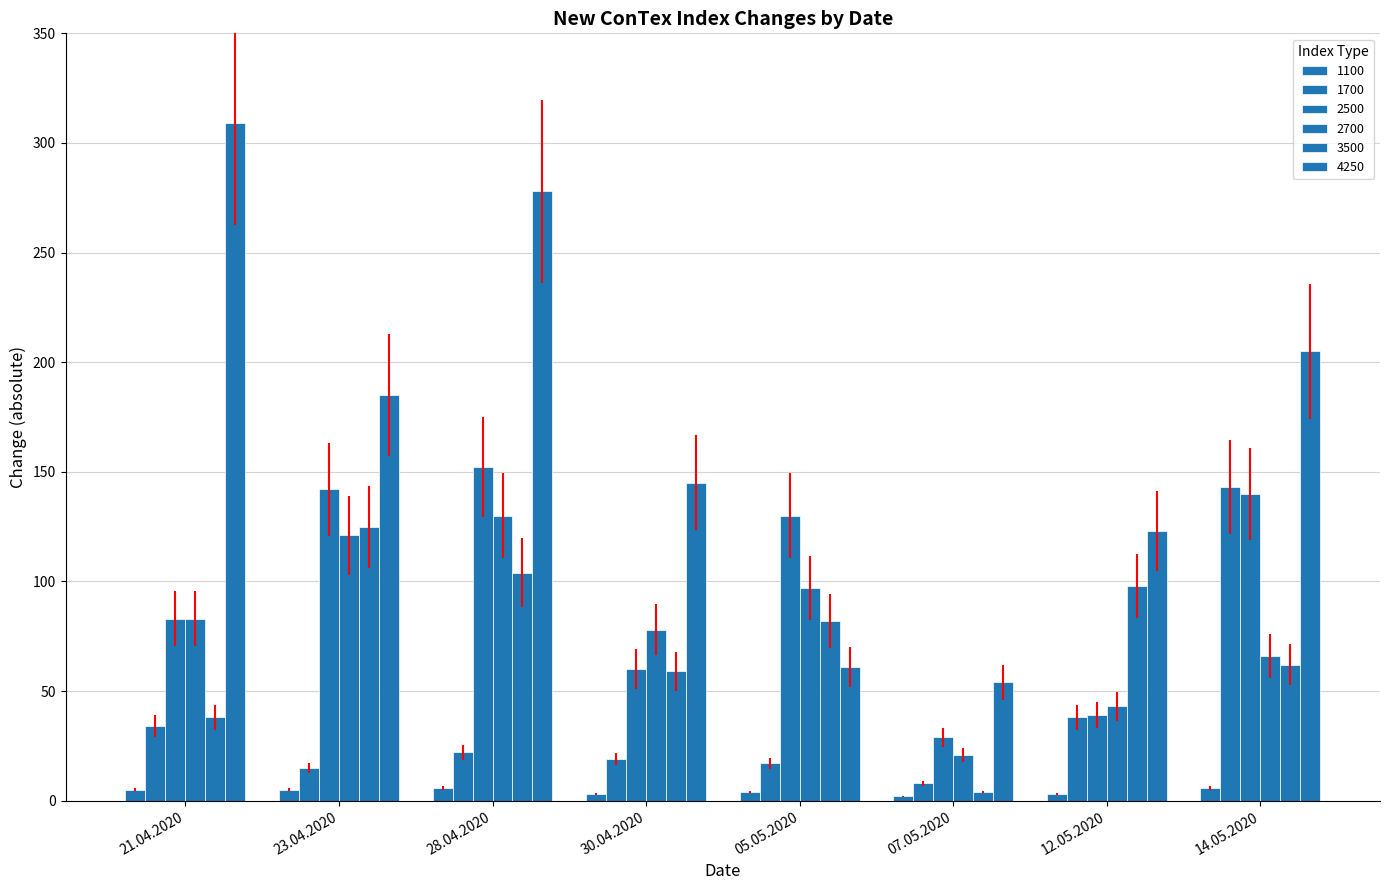

Does the chart contain stacked bars?

No